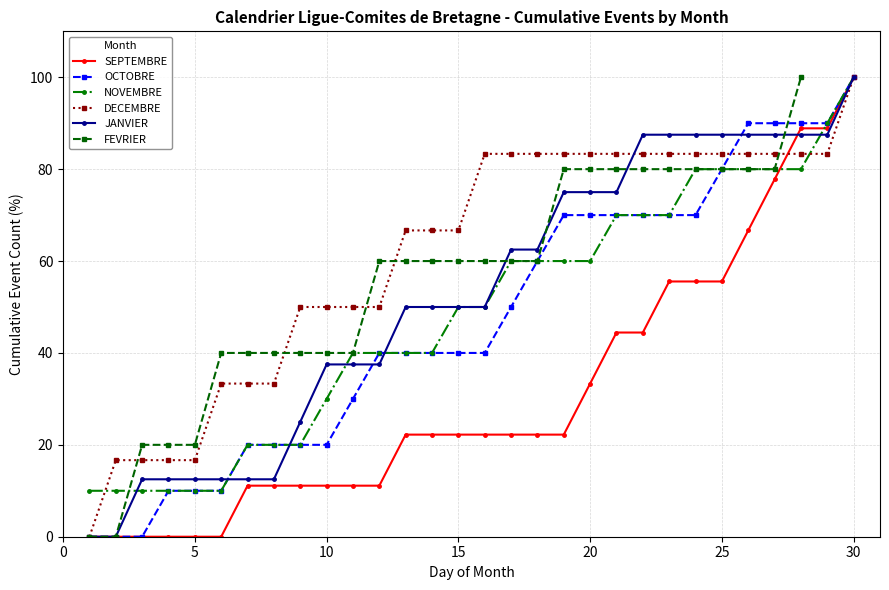

What is the average value of the OCTOBRE series?

47.0